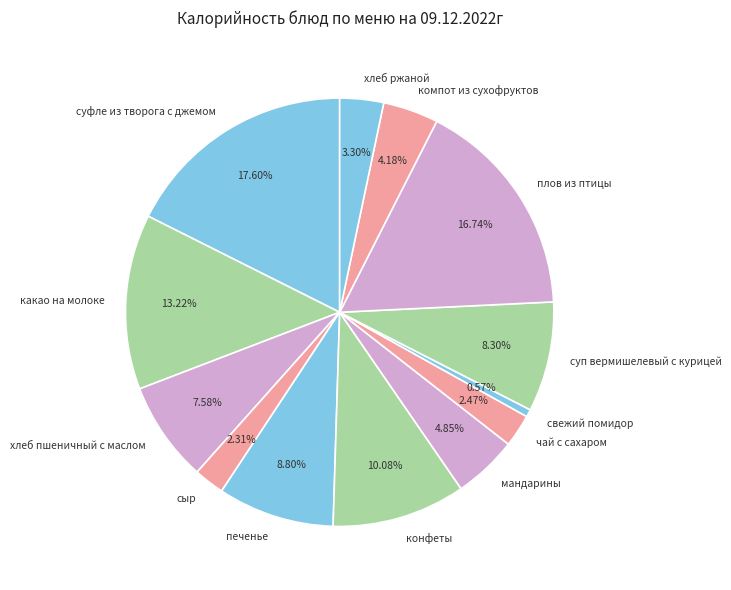

Which slice is the smallest?

свежий помидор